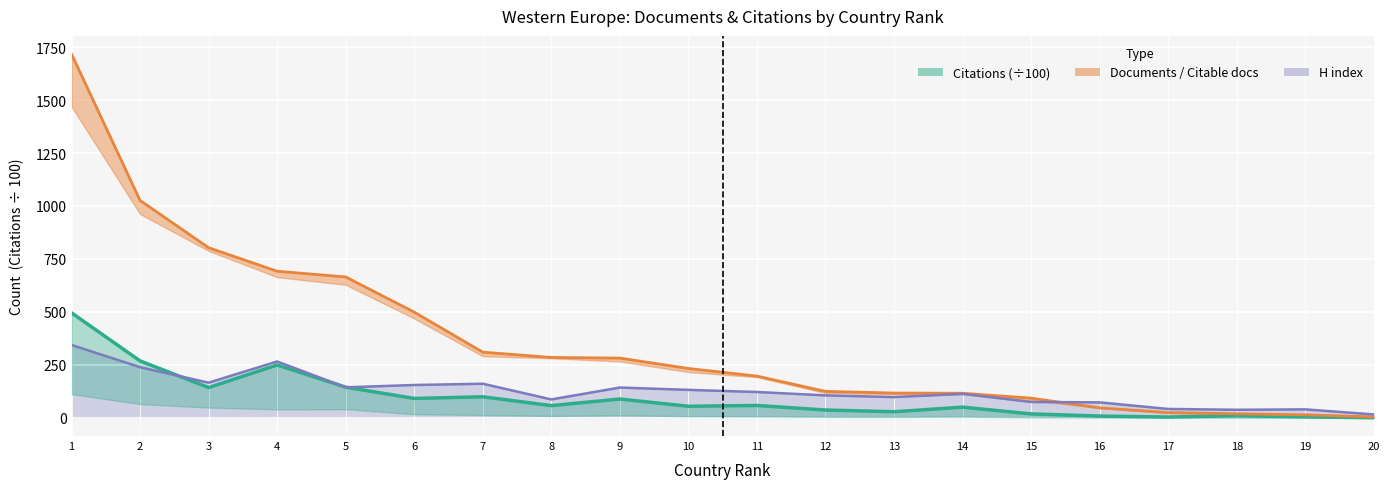

What is the lowest value of the Citations (÷100) series?

0.5